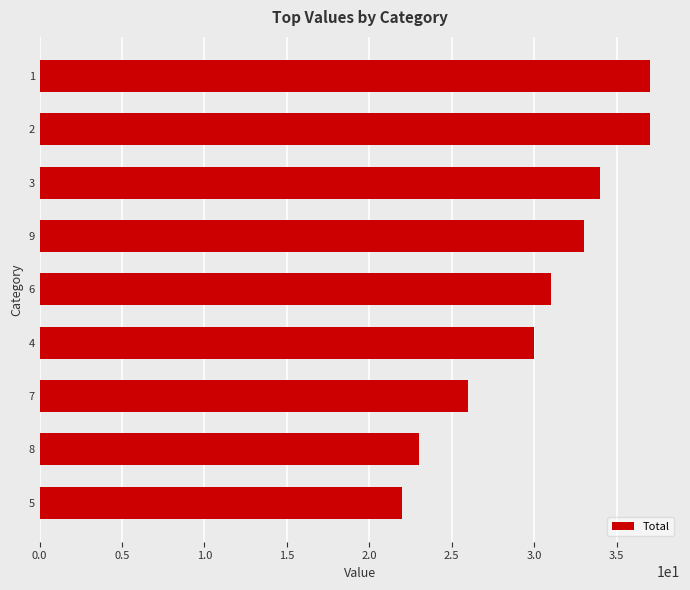

What is the average value?

30